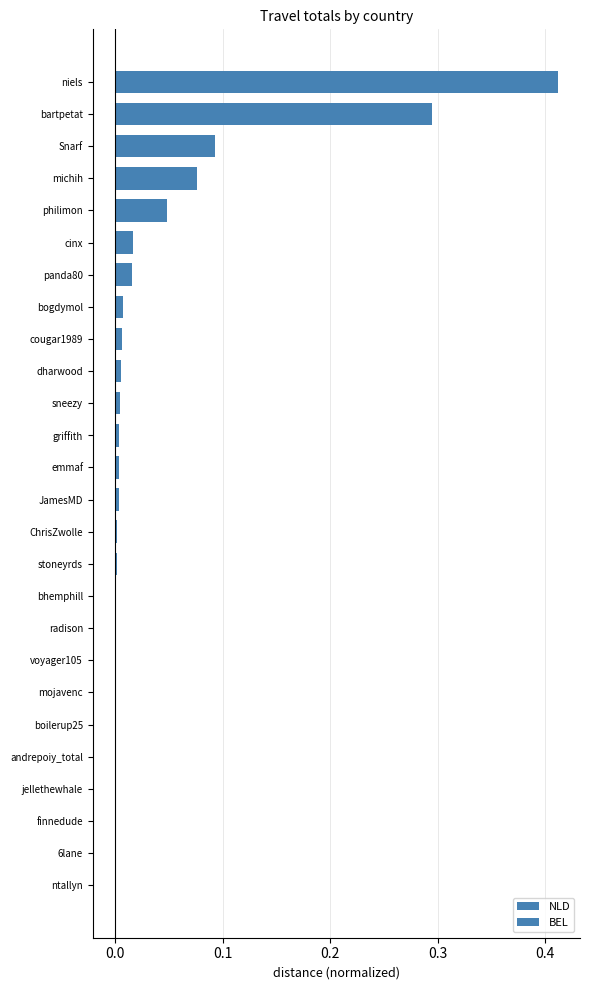

Reading left to right, what are all the values shown in this chart?

NLD: 0.0	0.0	0.0	0.0	0.0	0.0	0.0	0.0	0.0	0.0	0.0	0.0	0.0	0.0	0.0	0.0	0.0	0.0	0.0	0.0	0.0	0.0	0.1	0.1	0.3	0.4
BEL: 0.0	0.0	0.0	0.0	0.0	0.0	0.0	0.0	0.0	0.0	0.0	0.0	0.0	0.0	0.0	0.0	0.0	0.0	0.0	0.0	-0.0	0.0	0.0	0.0	0.0	0.0